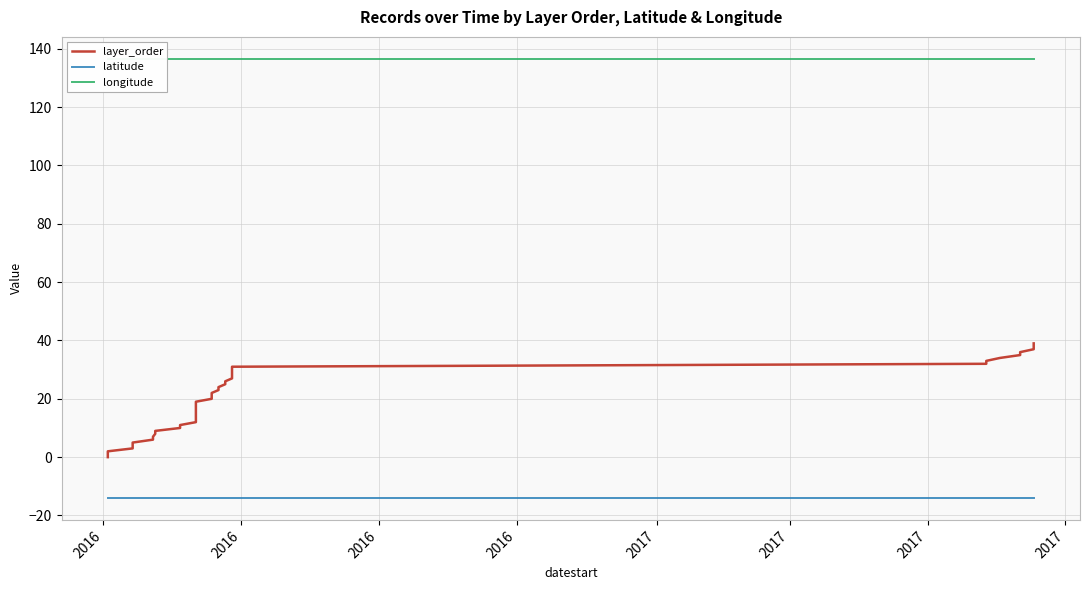

Rank the series by their maximum value, from lowest to highest.

latitude, layer_order, longitude